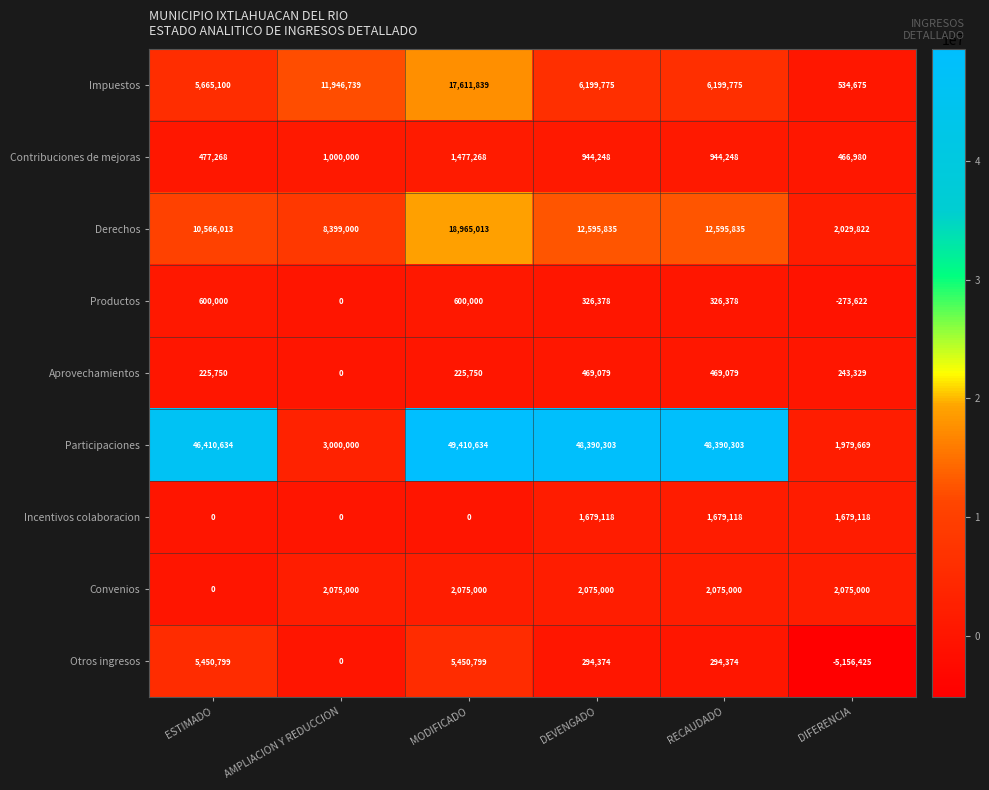

Which series has the largest total across all categories?

Participaciones